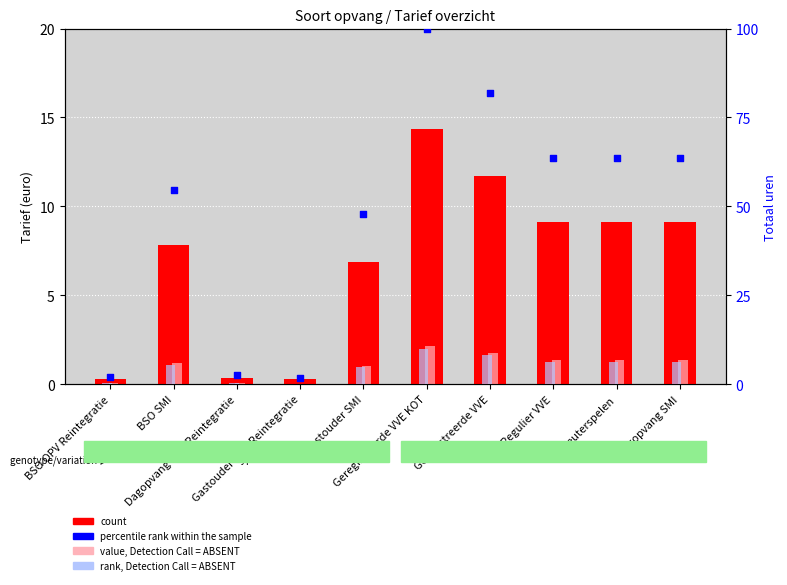

What are all the series names shown in the legend?

count, value, Detection Call = ABSENT, rank, Detection Call = ABSENT, percentile rank within the sample